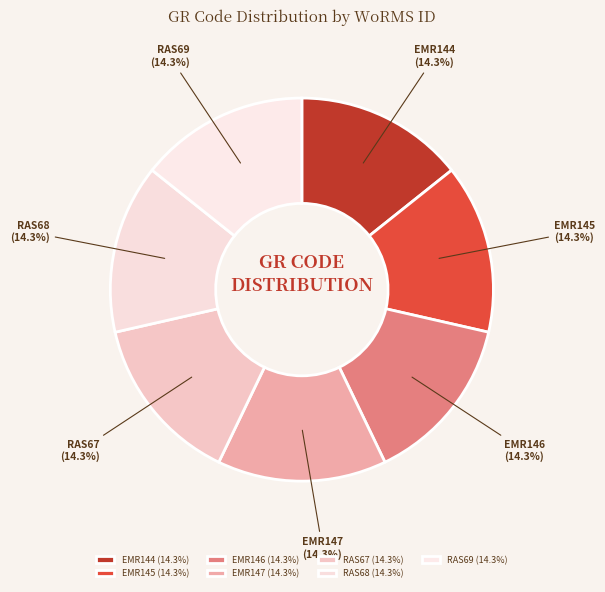

What portion of the pie excludes EMR146 (14.3%)?

85.7%